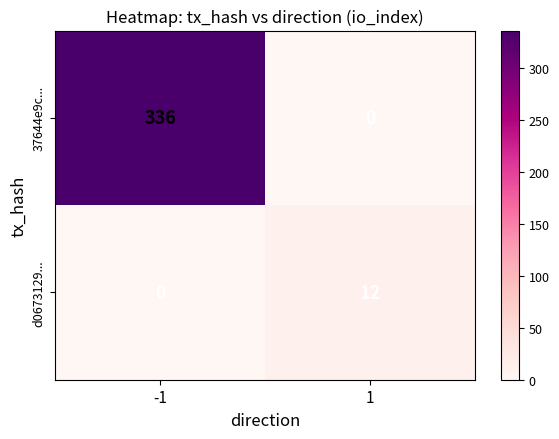

Rank the series by their maximum value, from lowest to highest.

d0673129..., 37644e9c...